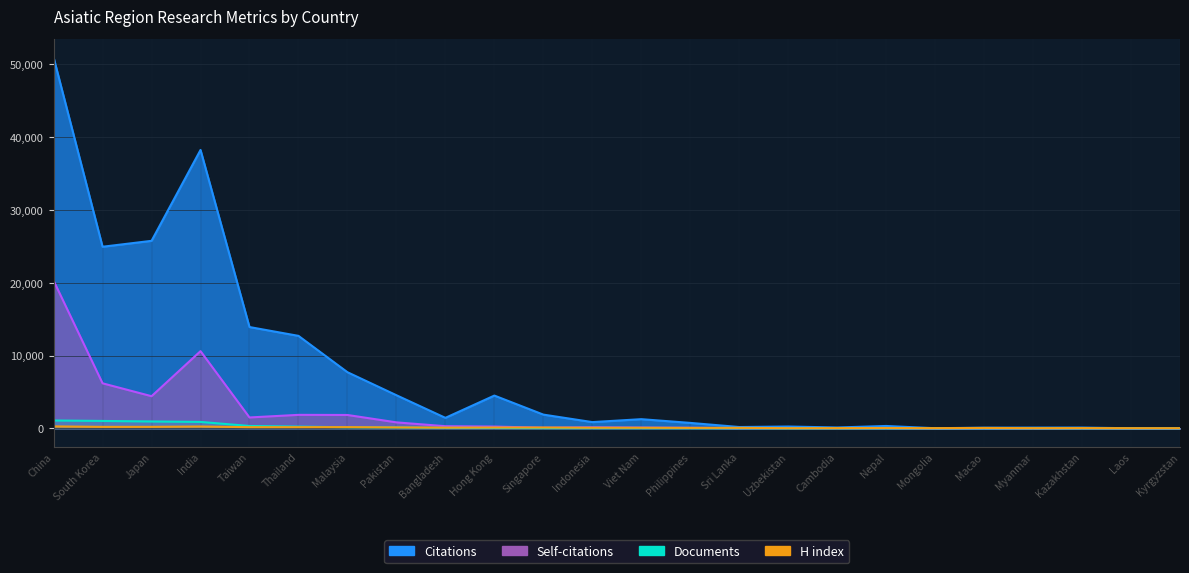

At Japan, list the series in order from largest to smallest.

Documents, H index